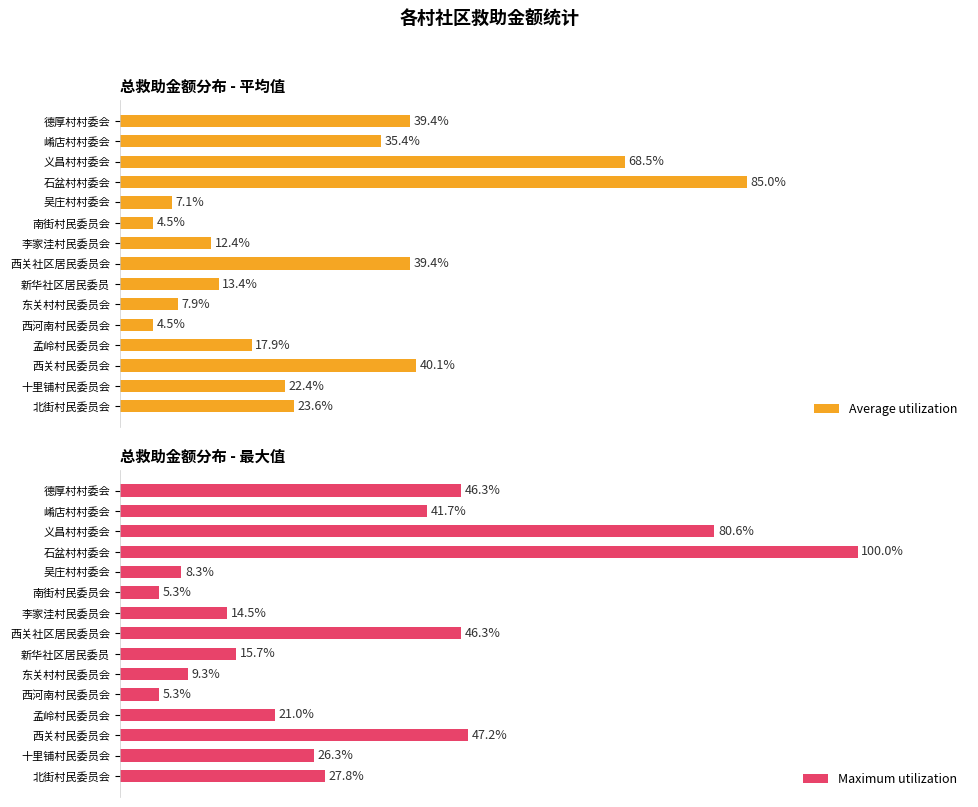

At which label is Average utilization closest to 44?

西关村民委员会